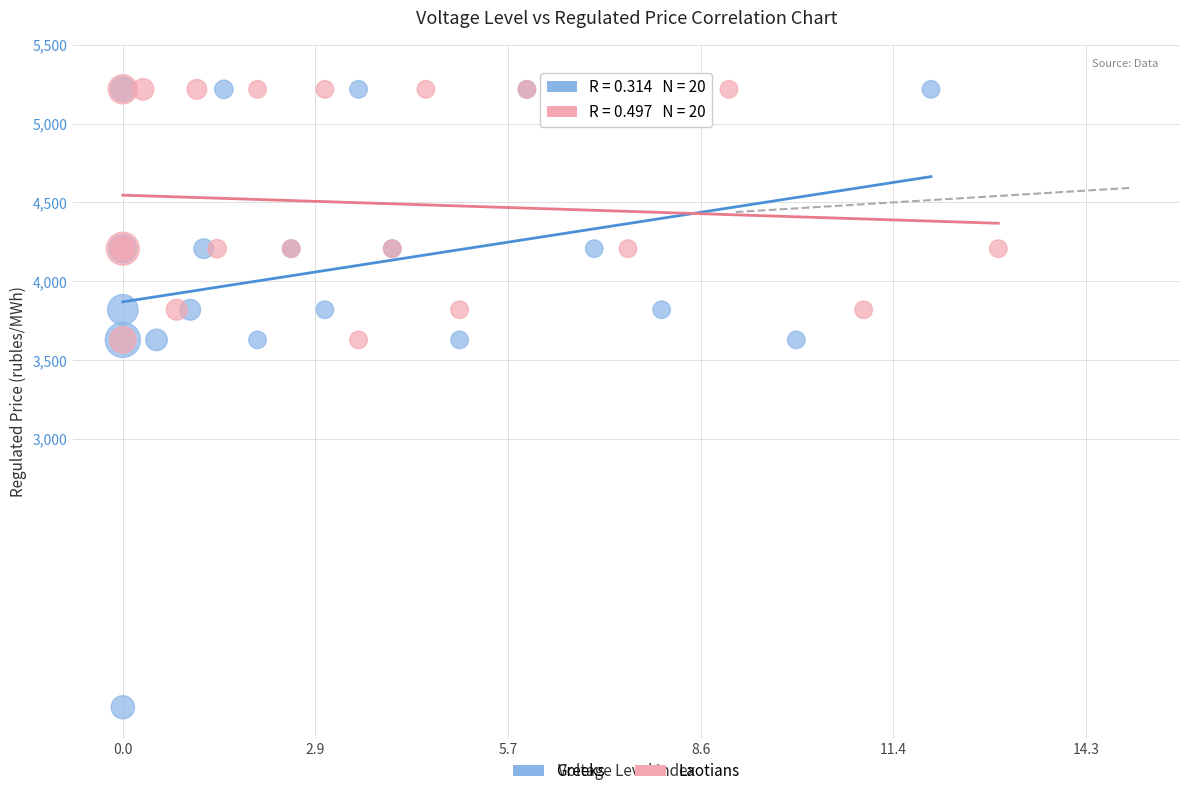

What are all the series names shown in the legend?

Greeks, Laotians